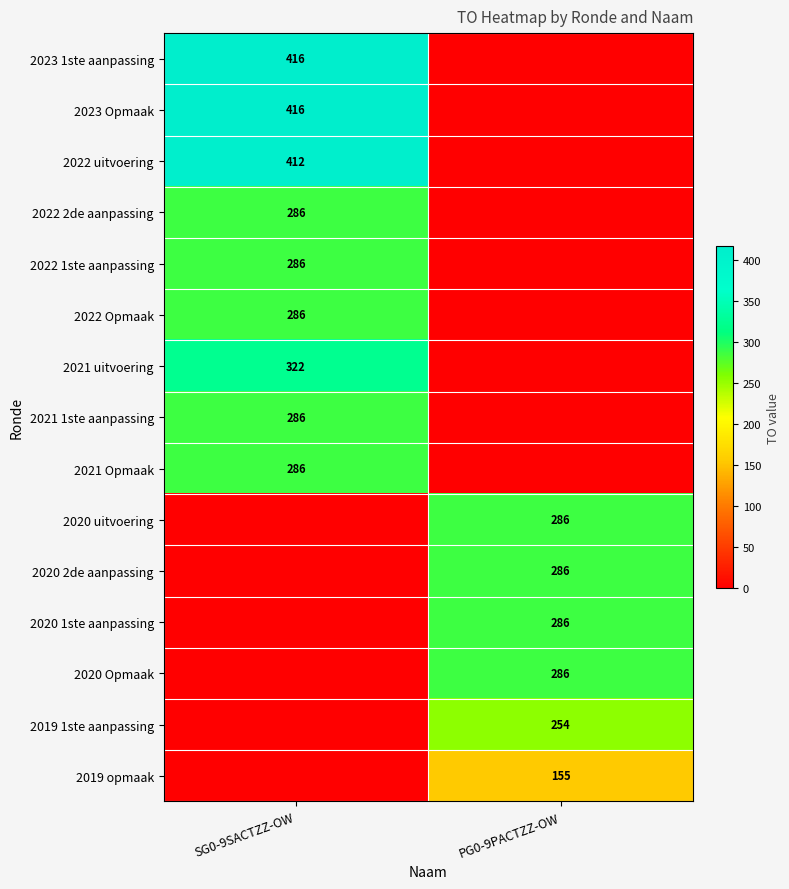

At which category does the chart reach its minimum across all series?

PG0-9PACTZZ-OW